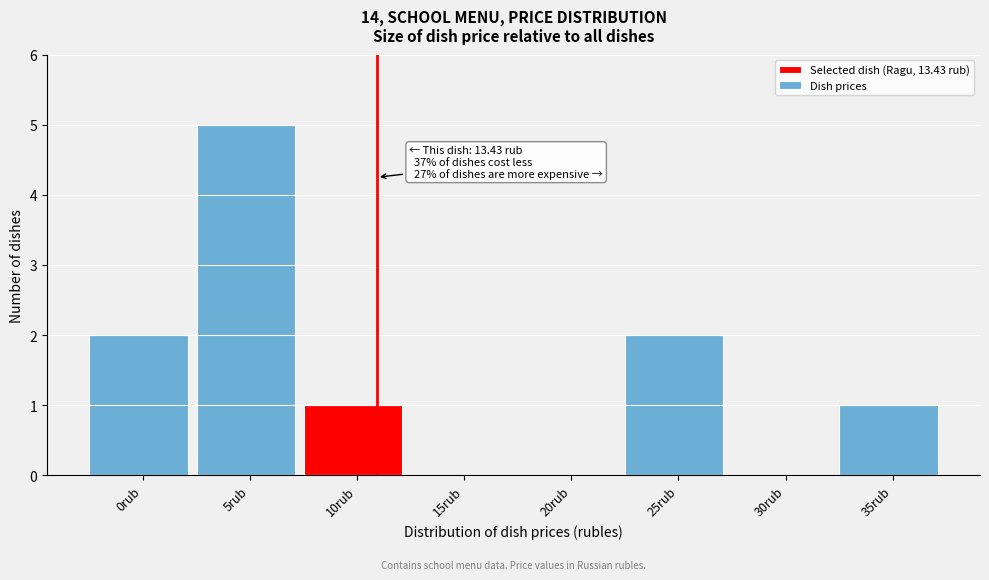

Reading left to right, what are all the values shown in this chart?

0rub=2	5rub=5	10rub=1	15rub=0	20rub=0	25rub=2	30rub=0	35rub=1